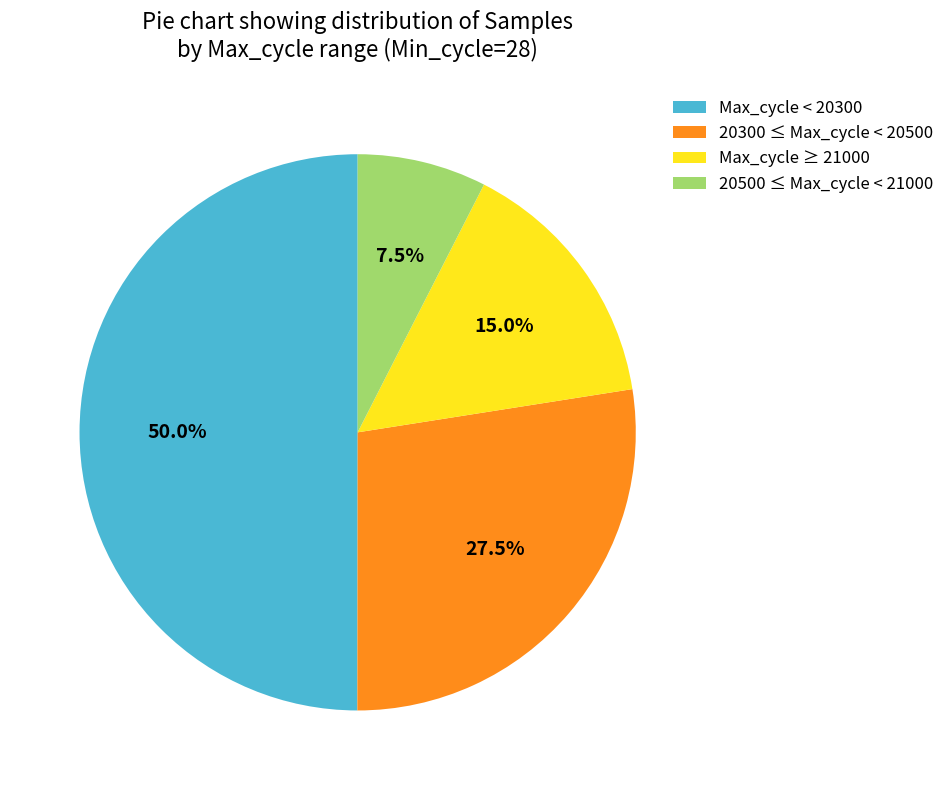

How much of the chart is everything except 20300 ≤ Max_cycle < 20500?

72.5%